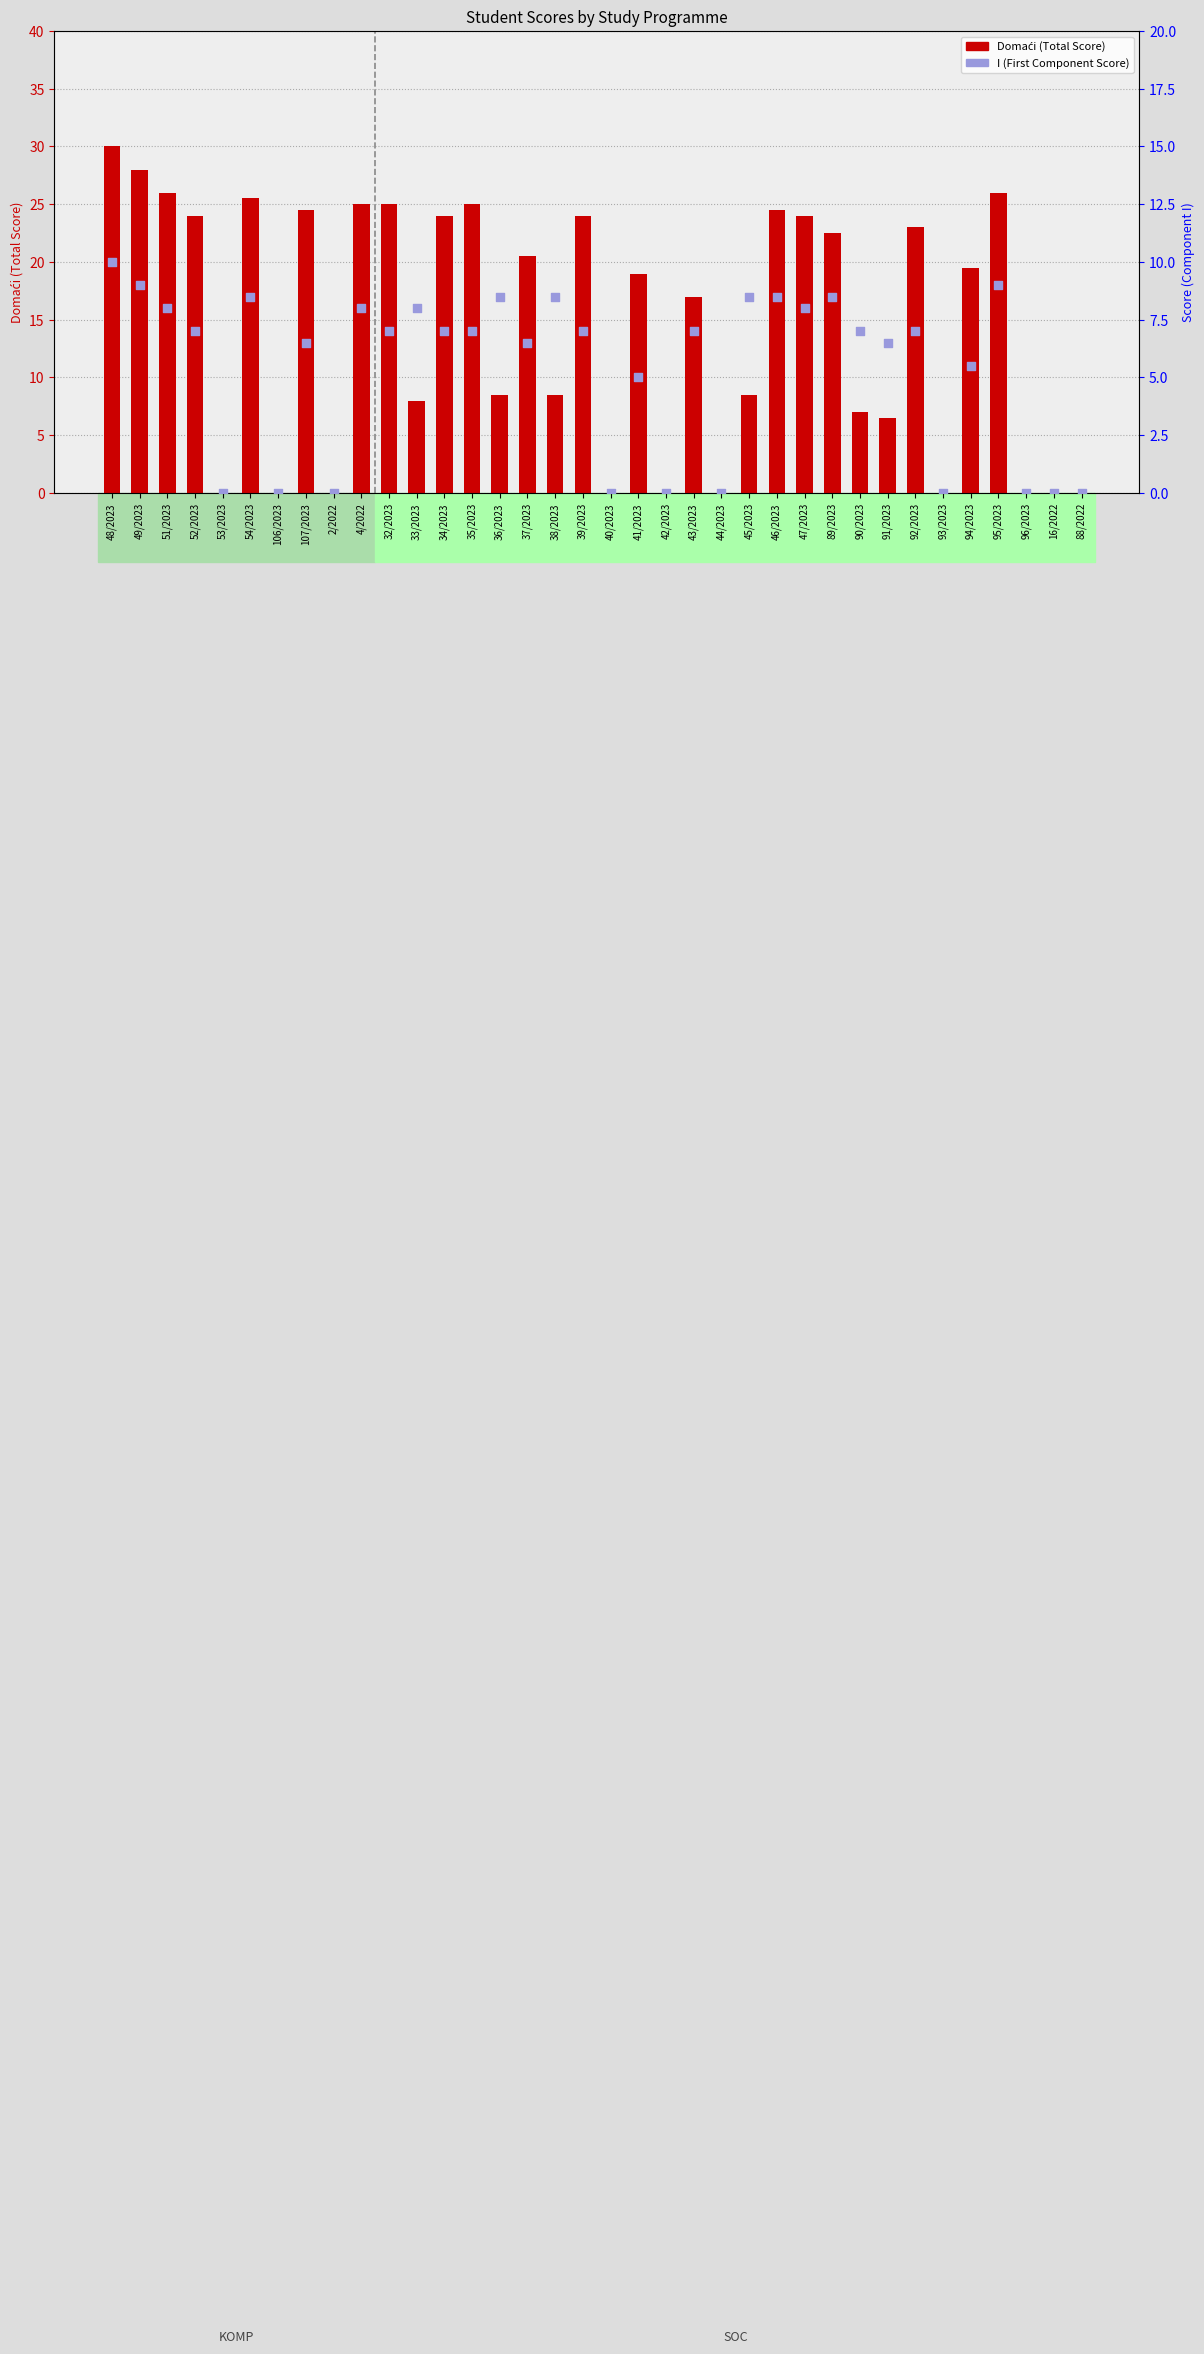

At which category is the sum across all series the highest?

48/2023